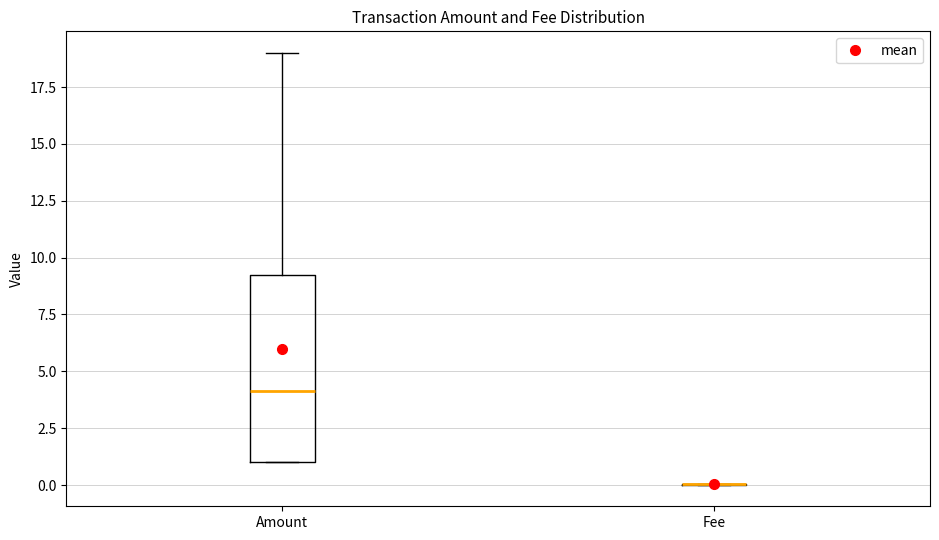

Reading left to right, transcribe this box plot: for each box, give where its median line is, the range the box spans, and where its two whiskers end, as read against the y-axis. The values are not printed on the chart, so give them approximately, as read against the axis.

Amount: median 4.0, box 1.0 to 9.5, whiskers 1.0 to 19.0
Fee: box collapsed to a line at 0.0, whiskers 0.0 to 0.0